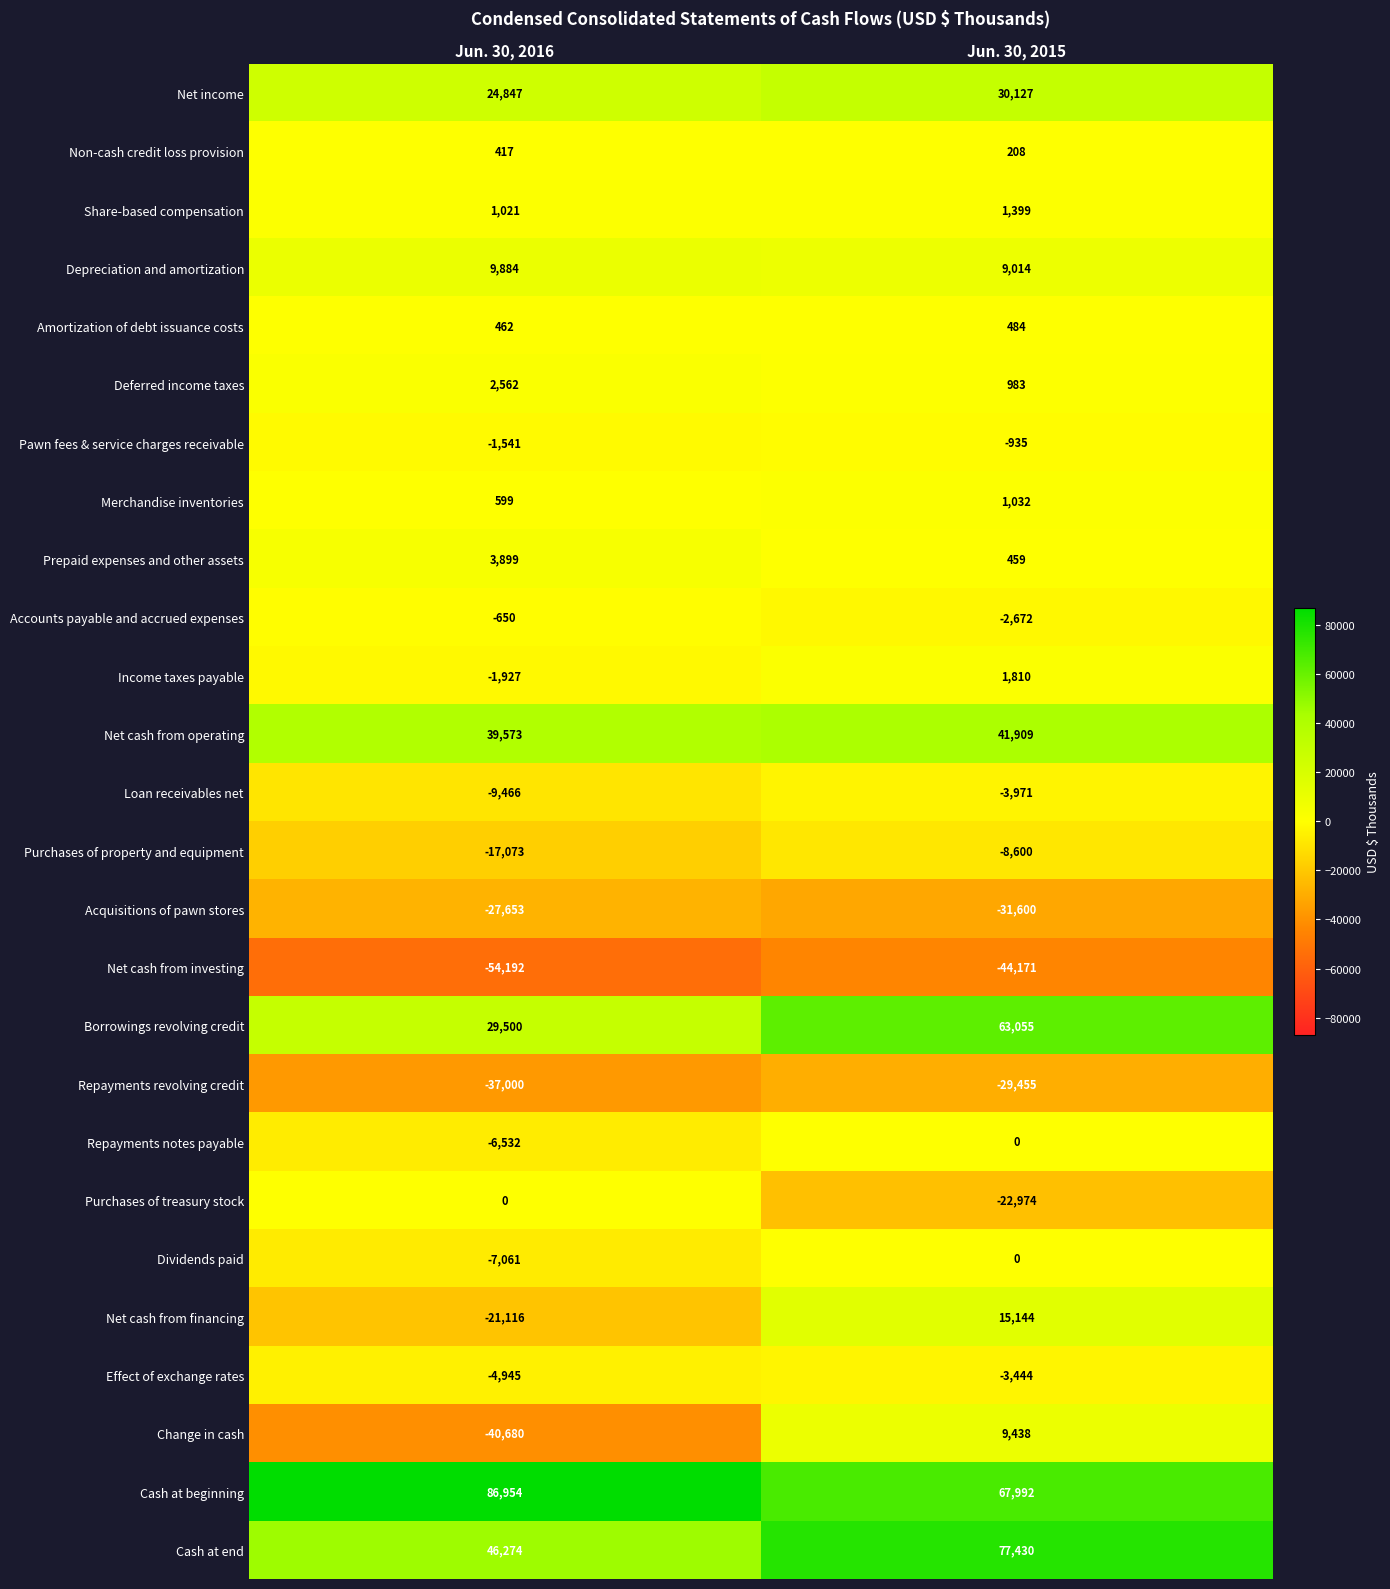

What is the spread (max minus min) of values at Jun. 30, 2016?

141146